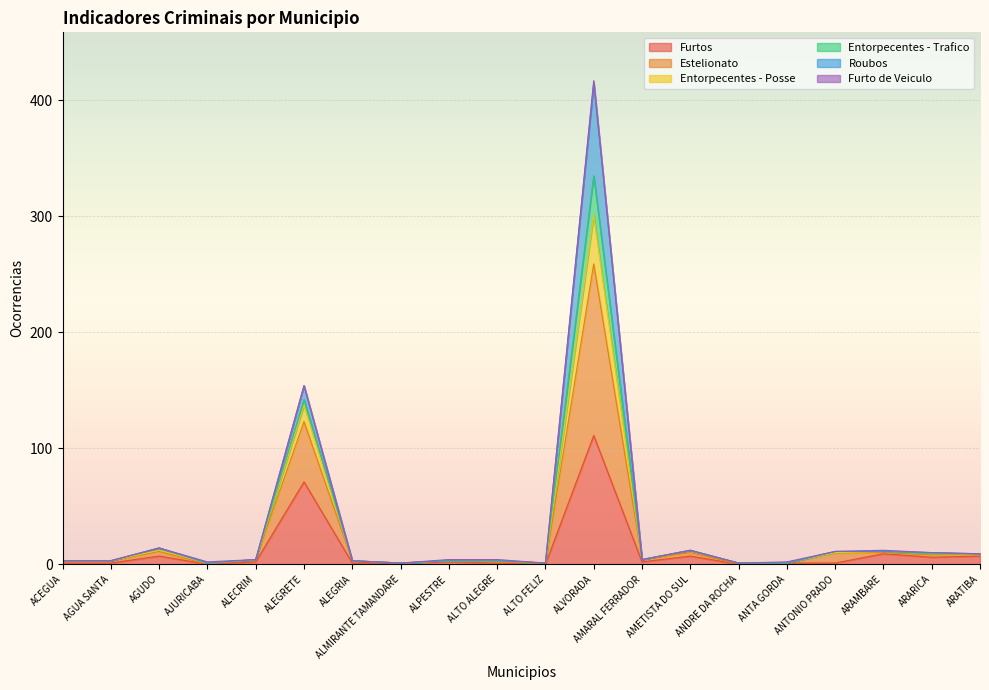

Does the chart display data point markers on the line(s)?

No